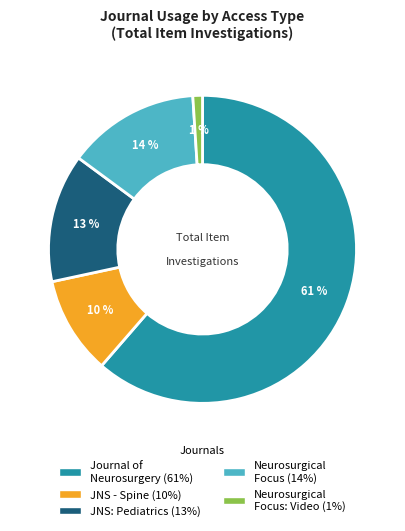

Does any single category account for the majority?

Yes